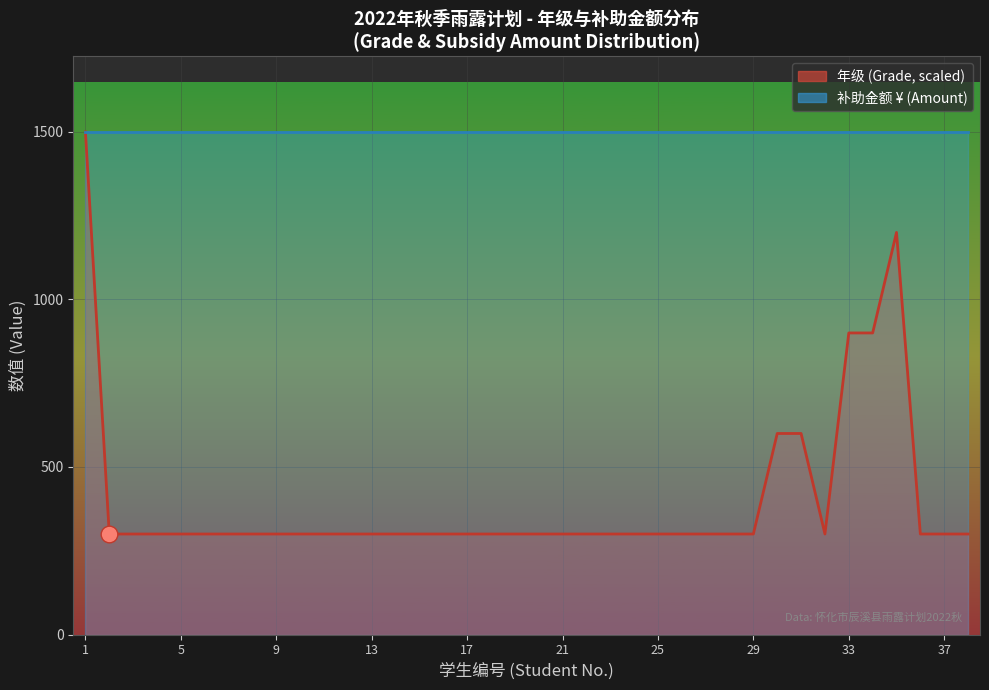

Read the value at 14.

300